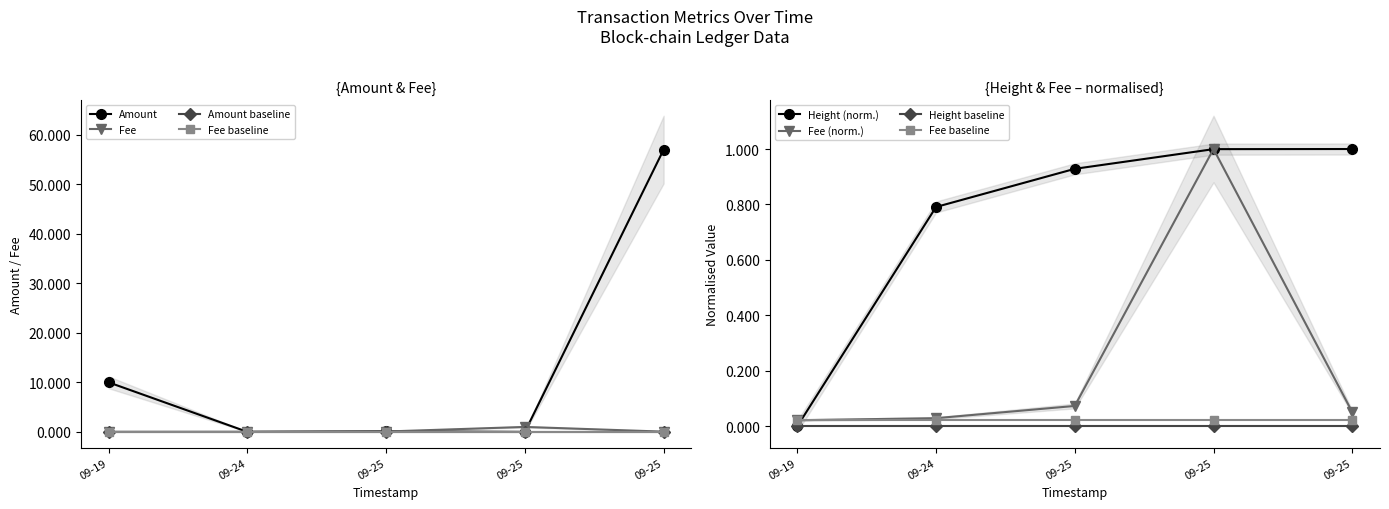

What position from the left is 2021-09-24 14:20:04?

2